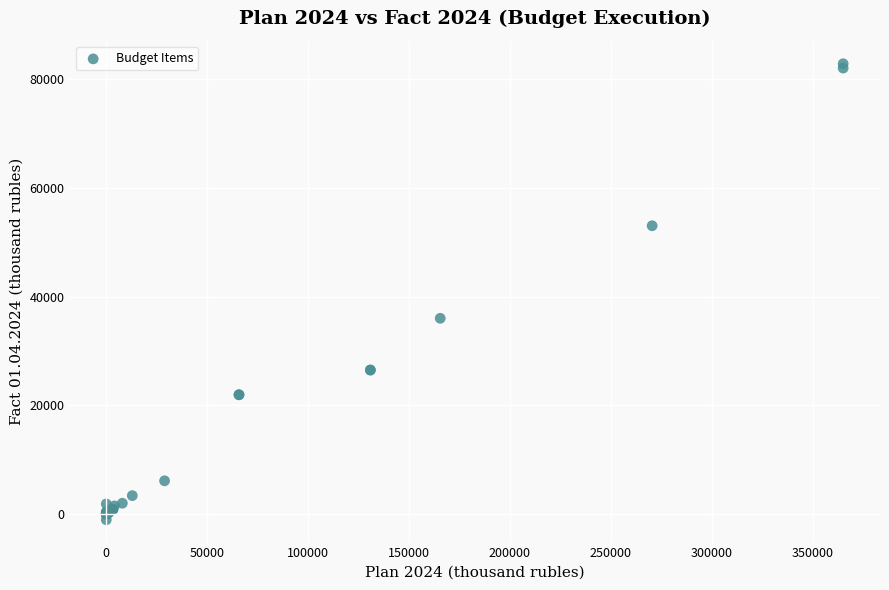

What Y value in the scatter plot is closest to 40884?

35996